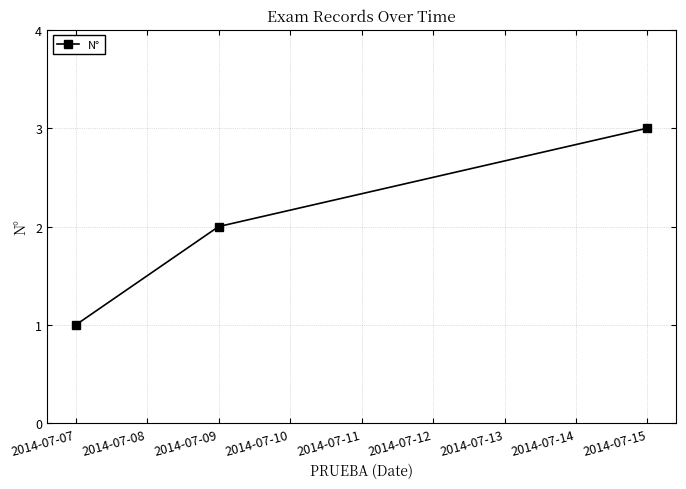

Rank the categories by value from highest to lowest.

2014-07-15, 2014-07-09, 2014-07-07